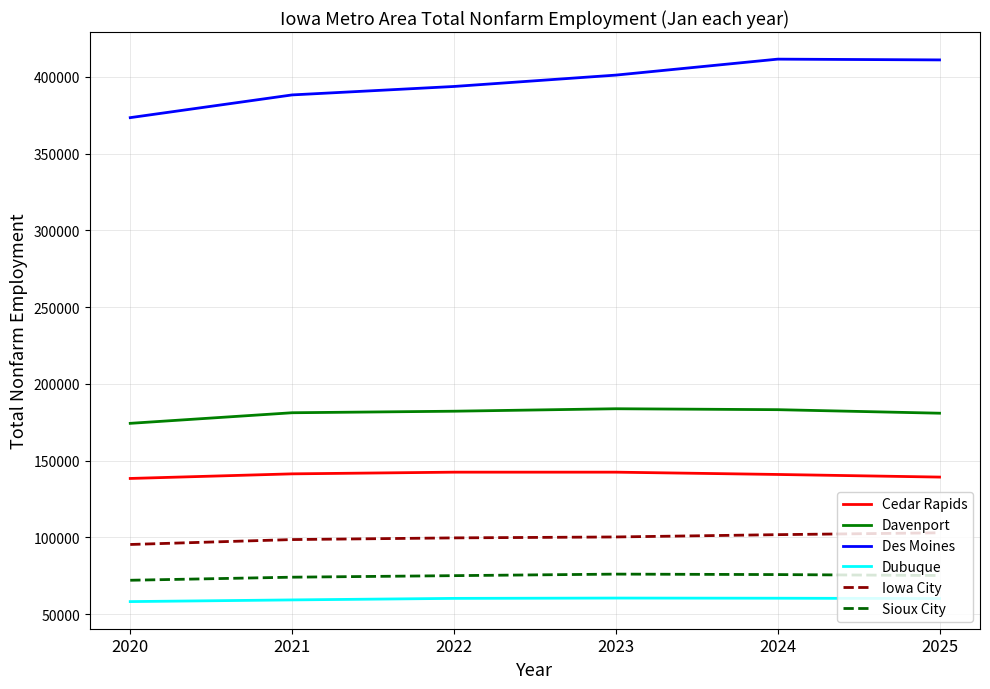

True or false: Davenport and Cedar Rapids cross at least once.

False